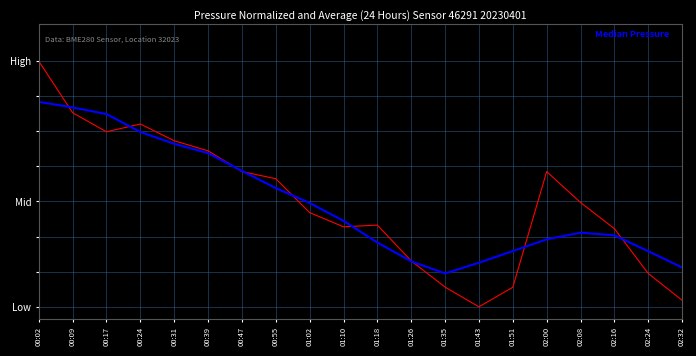

Does the chart have visible grid lines?

Yes